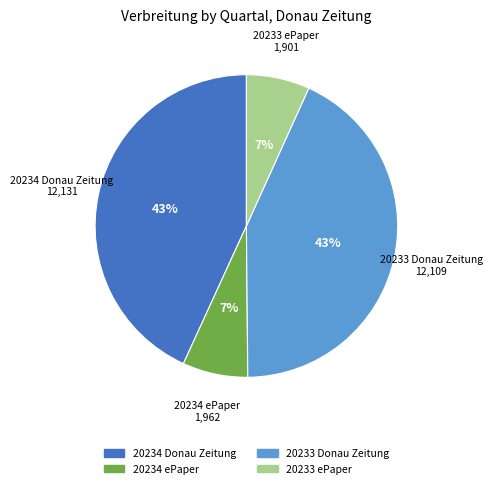

The 20233 Donau Zeitung slice represents 43% of the pie. True or false?

True